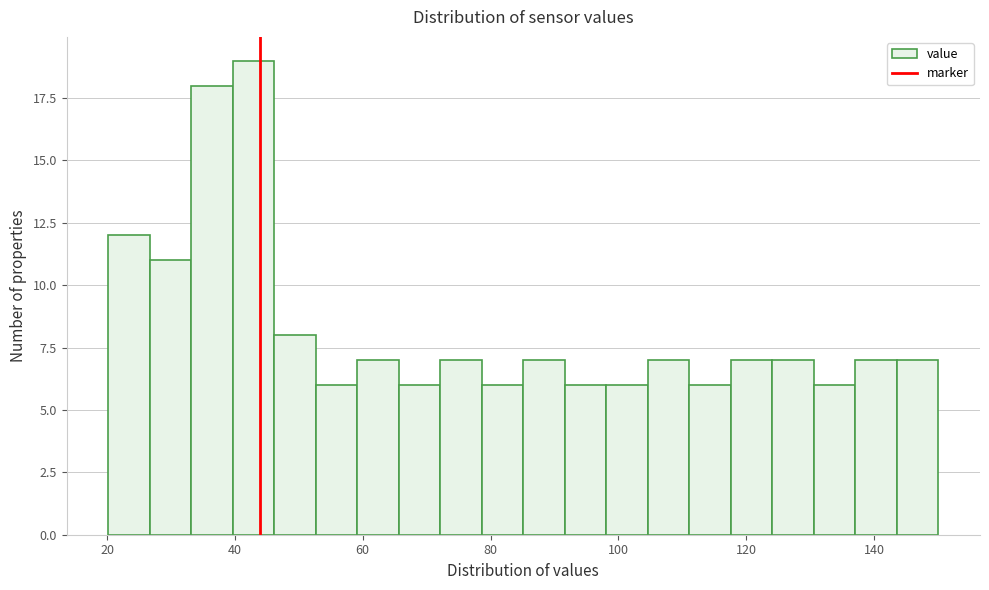

Around what value on the x-axis is the tallest bar? Give the approximate position of its centre, as read against the axis.

42